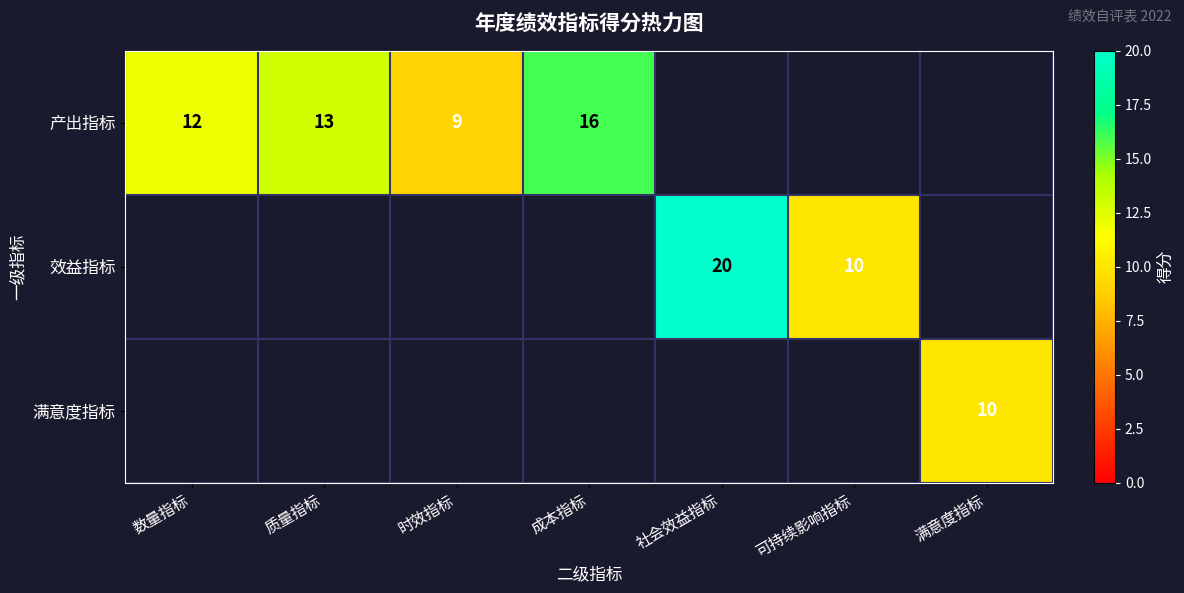

True or false: 产出指标 has a value of 13 at 质量指标.

True